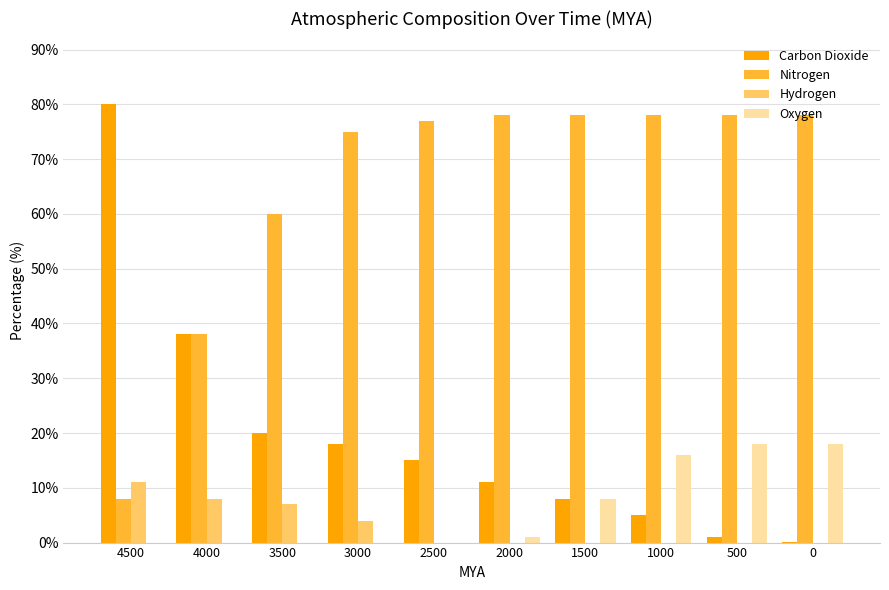

How many categories are shown in the chart?

10